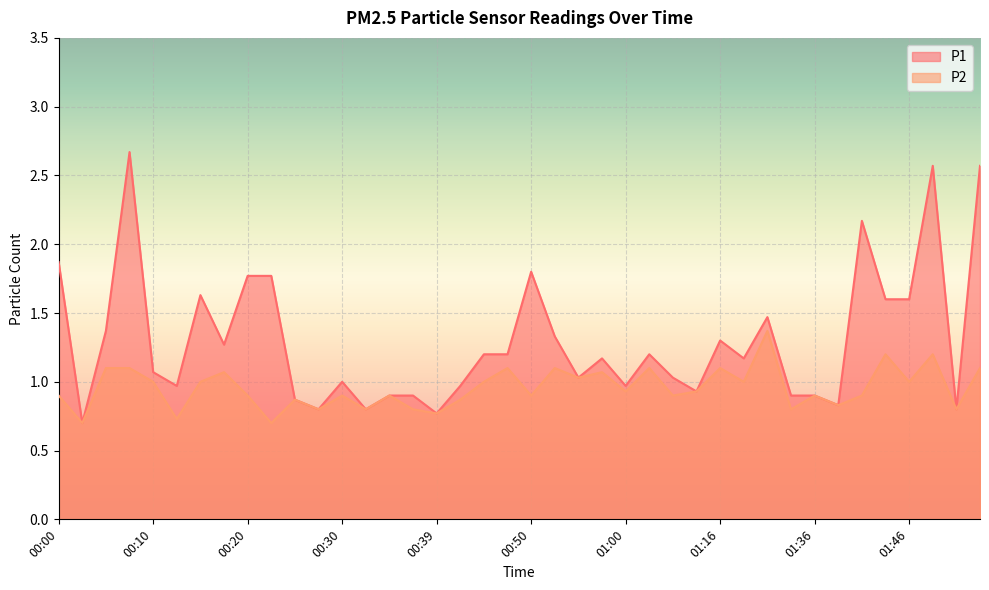

Which category has the highest value across all series?

00:08